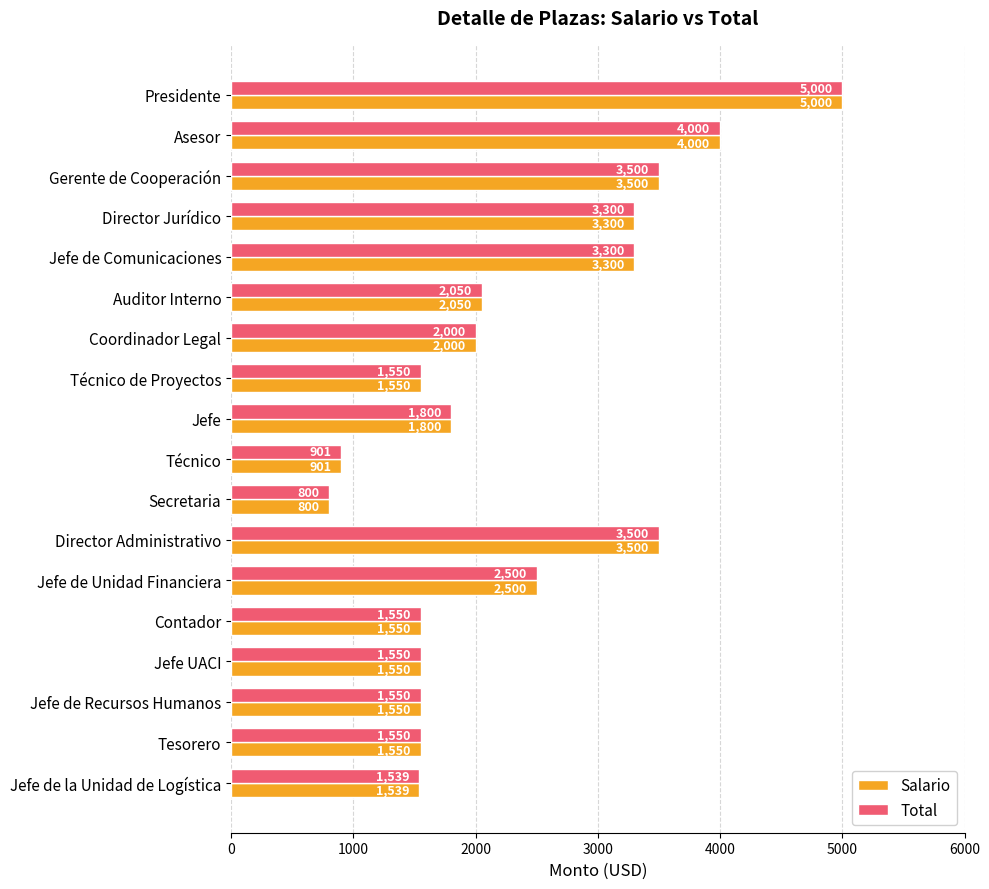

What is the greatest value displayed?

5000